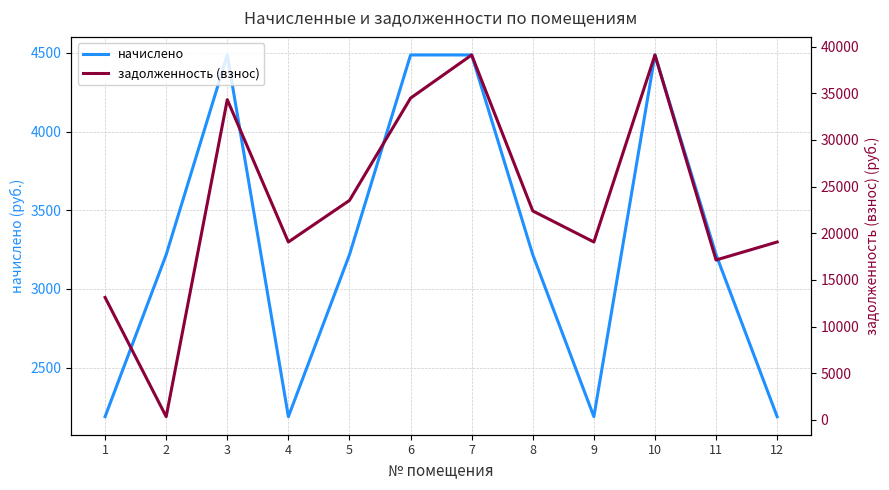

The value of задолженность (взнос) at 3 is 50719.3. True or false?

False